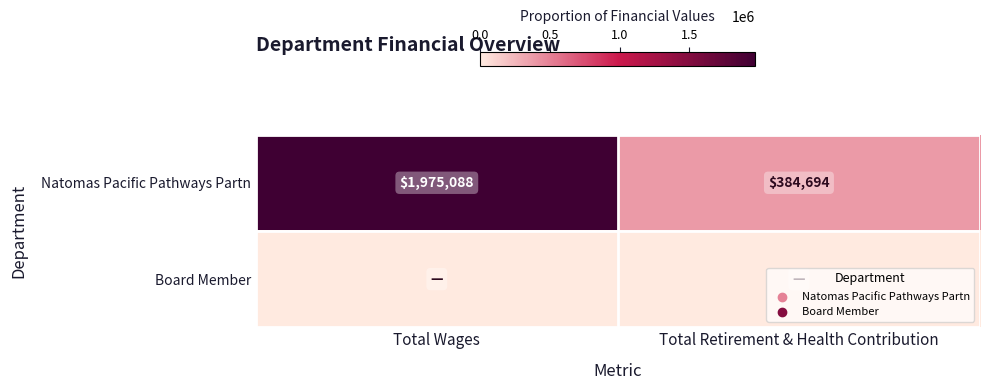

What is the greatest value displayed?

1975088